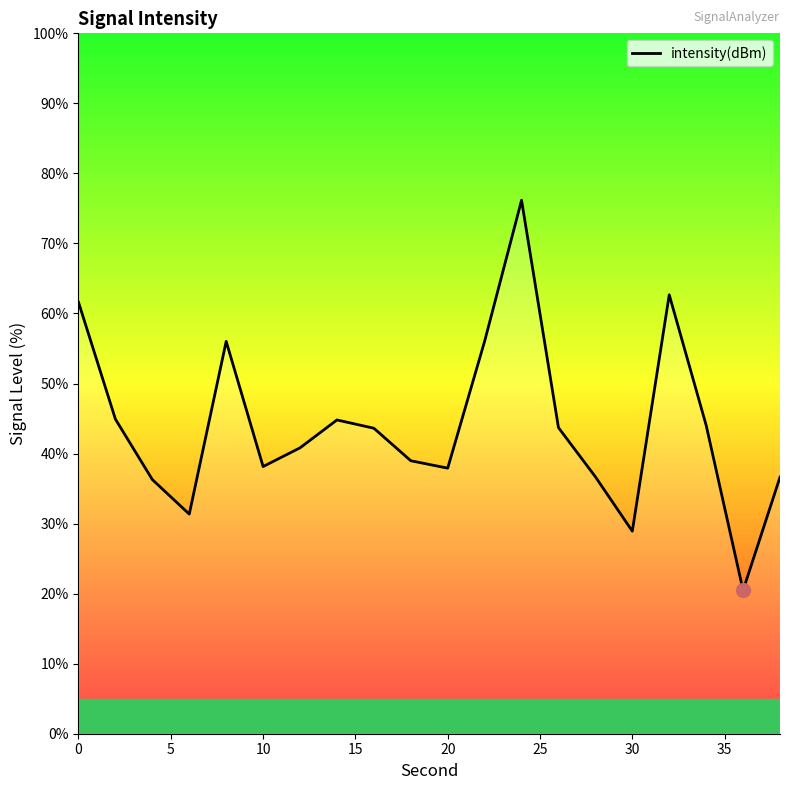

What is the maximum value shown in the chart?

76.2